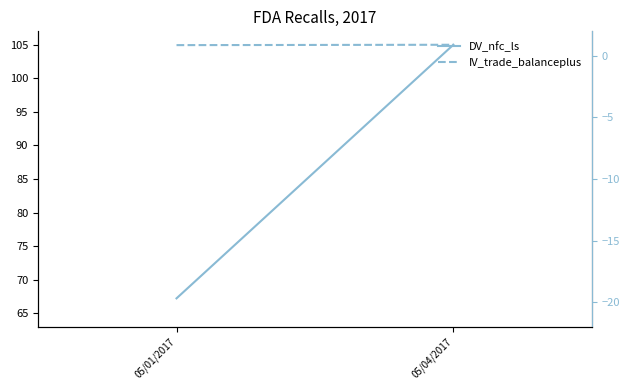

True or false: IV_trade_balanceplus has a value of 104.9 at 05/01/2017.

True